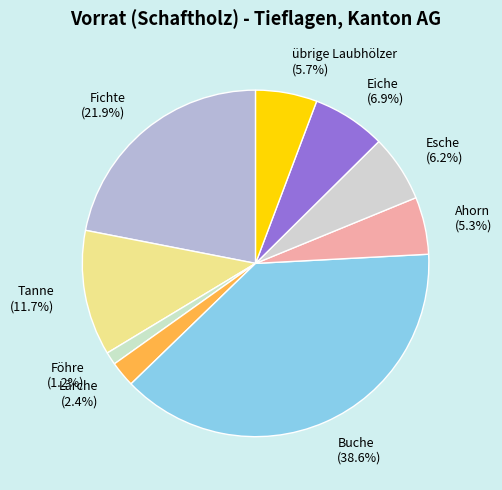

To the nearest percent, what is the difference between the largest and smallest slice percentages?

37%